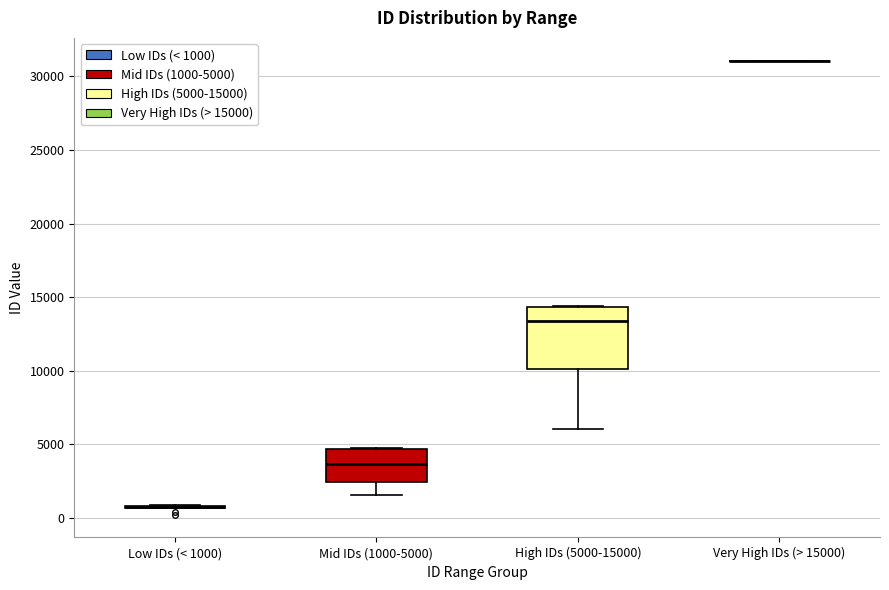

Reading left to right, transcribe this box plot: for each box, give where its median line is, the range the box spans, and where its two whiskers end, as read against the y-axis. The values are not printed on the chart, so give them approximately, as read against the axis.

Low IDs (< 1000): box collapsed to a line at 500, whiskers 500 to 1000
Mid IDs (1000-5000): median 3500, box 2500 to 4500, whiskers 1500 to 4500
High IDs (5000-15000): median 13500, box 10000 to 14500, whiskers 6000 to 14500
Very High IDs (> 15000): box collapsed to a line at 31000, whiskers 31000 to 31000